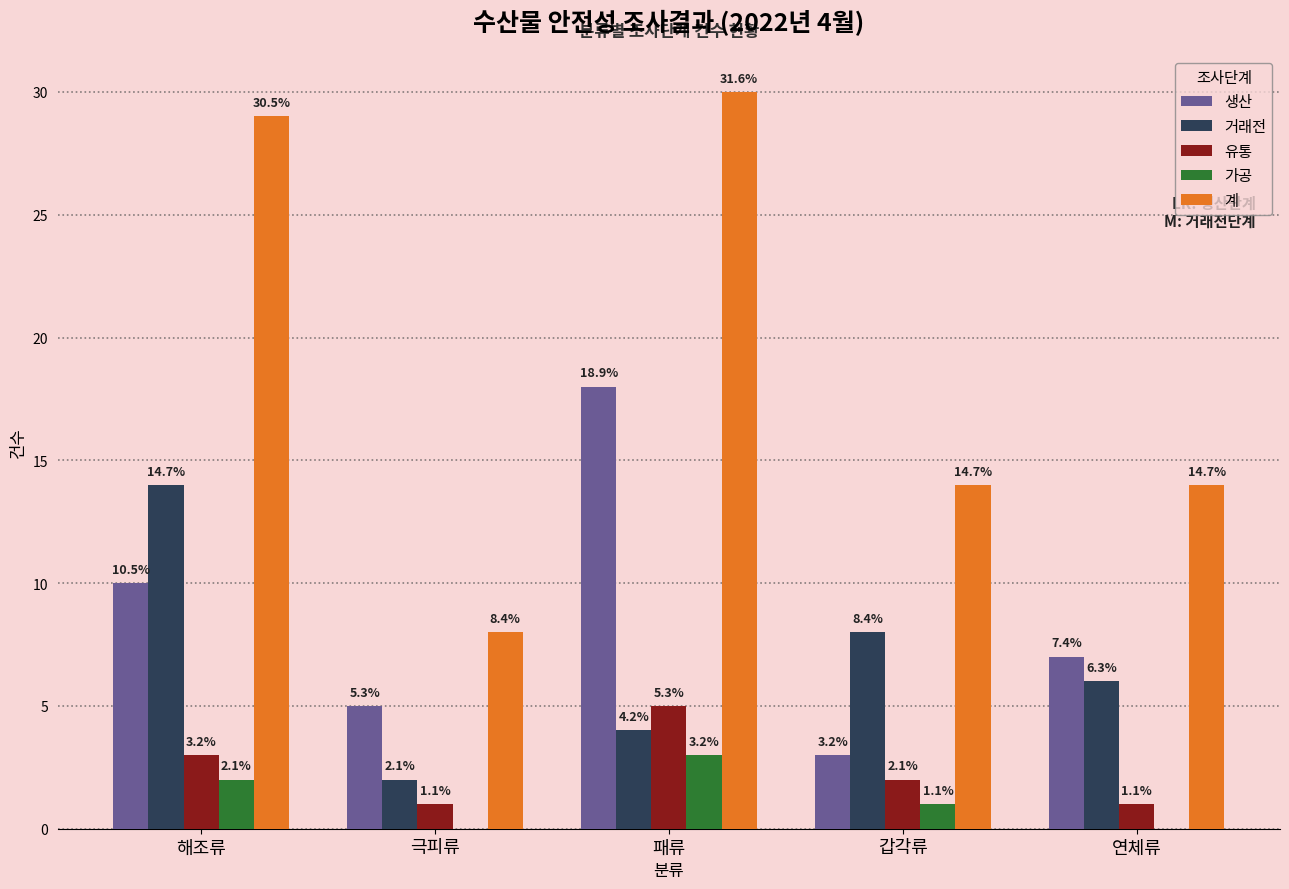

Rank the series at 해조류 from lowest to highest value.

가공, 유통, 생산, 거래전, 계